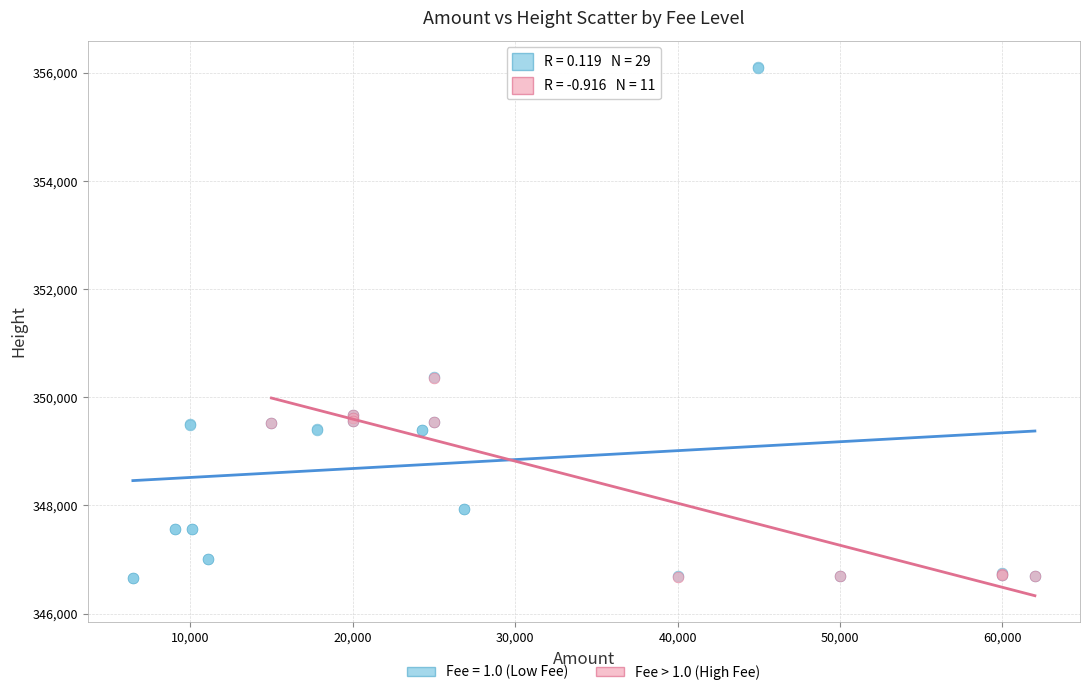

Which series has the largest Y range (max minus min)?

Fee = 1.0 (Low Fee)